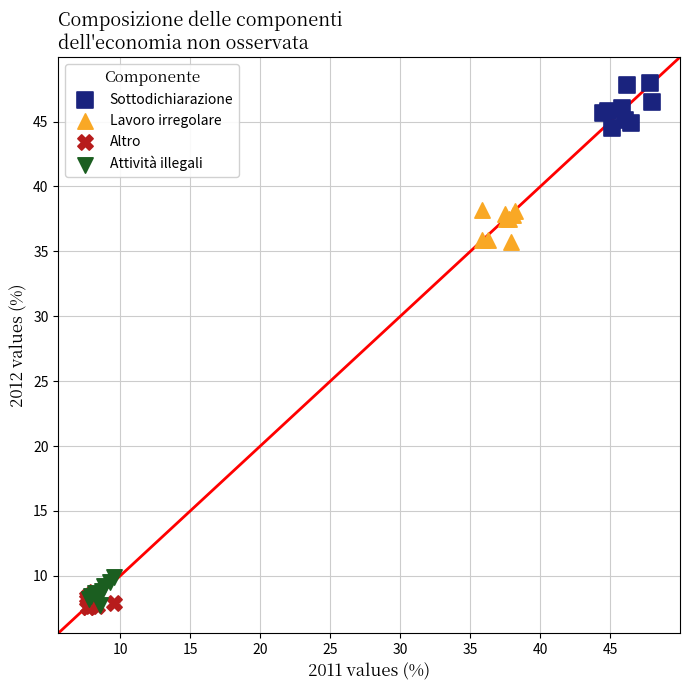

Which series contains the highest Y value?

Sottodichiarazione